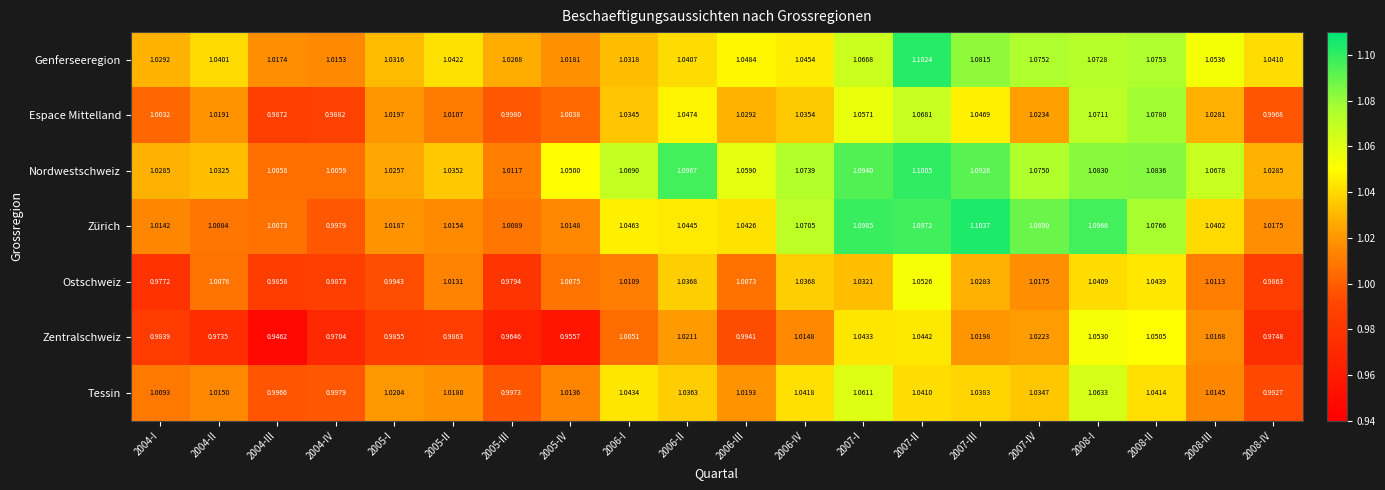

Which series has the widest spread of values?

Zentralschweiz